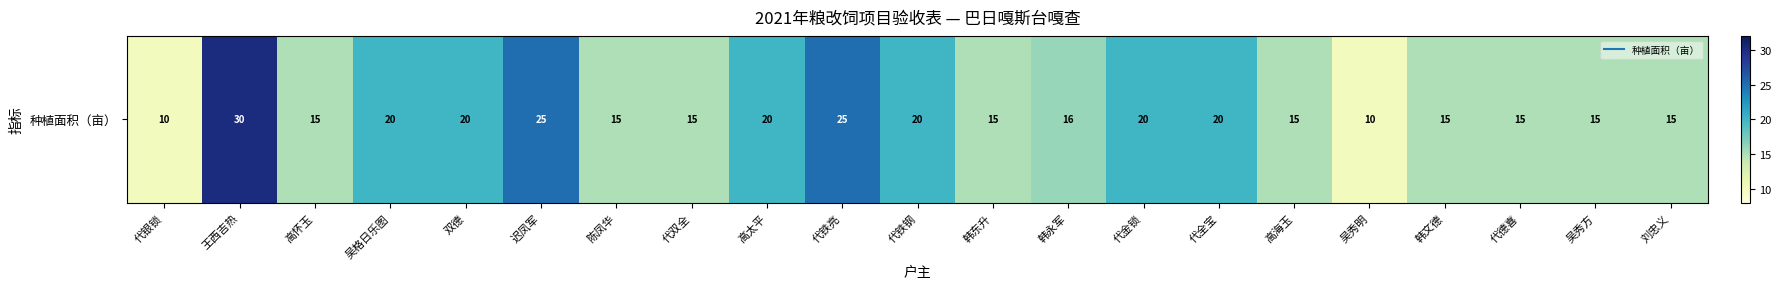

At which category does the chart reach its peak across all series?

王西吉热